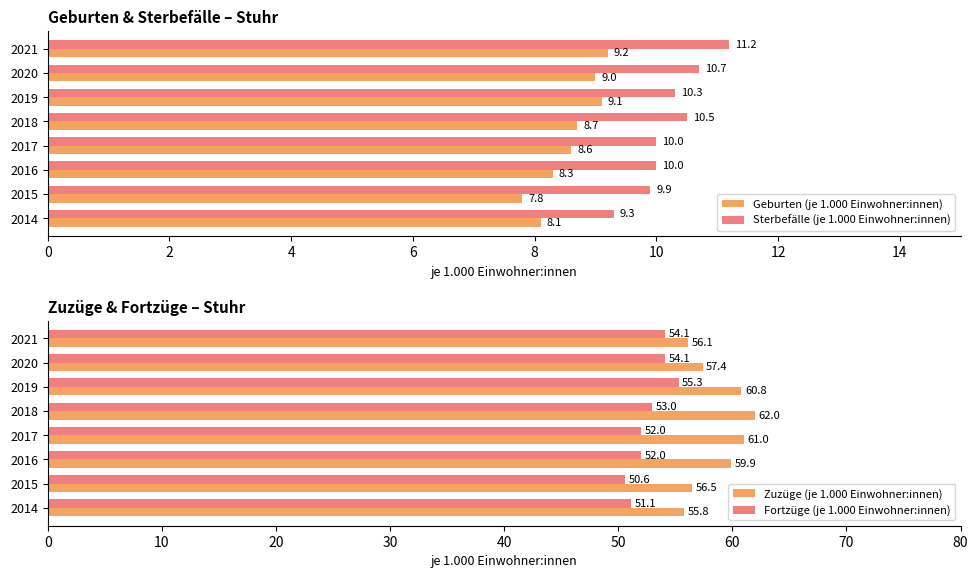

The value of Sterbefälle (je 1.000 Einwohner:innen) at 2014 is 6.2. True or false?

False